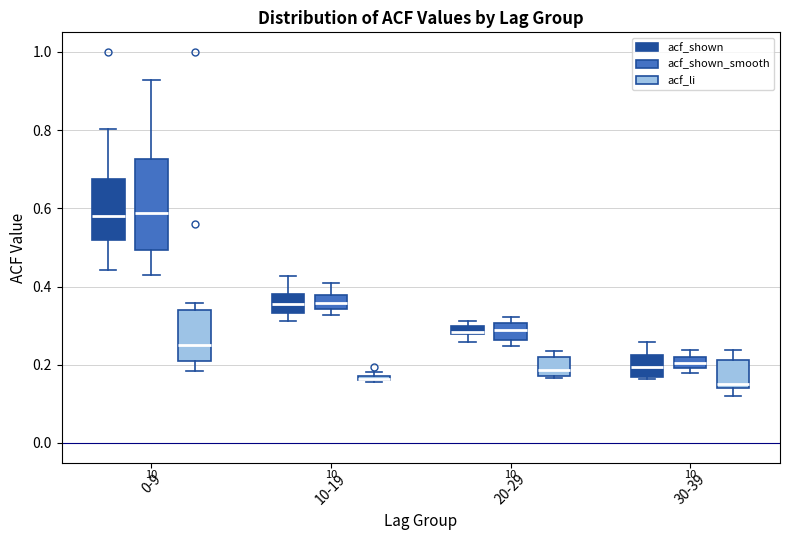

Where is the lower edge of the box for 20-29 (acf_shown_smooth) on the y-axis? The values are not printed on the chart, so give them approximately, as read against the axis.

0.26